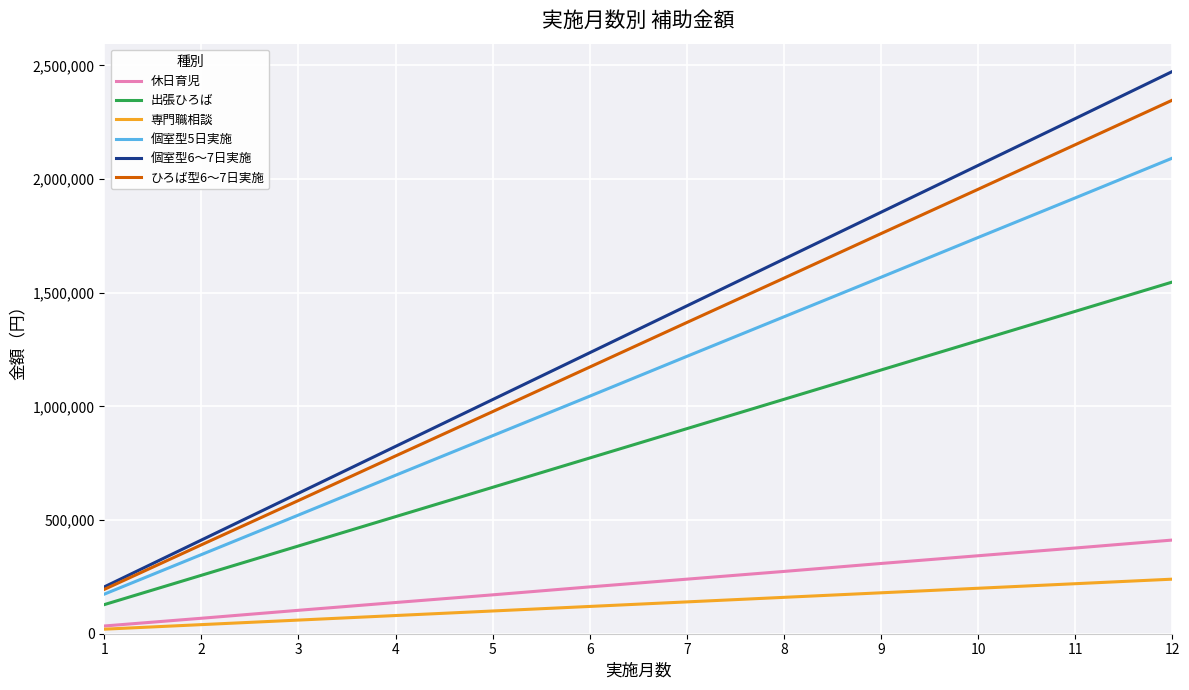

The value of 個室型5日実施 at 11 is 989700. True or false?

False